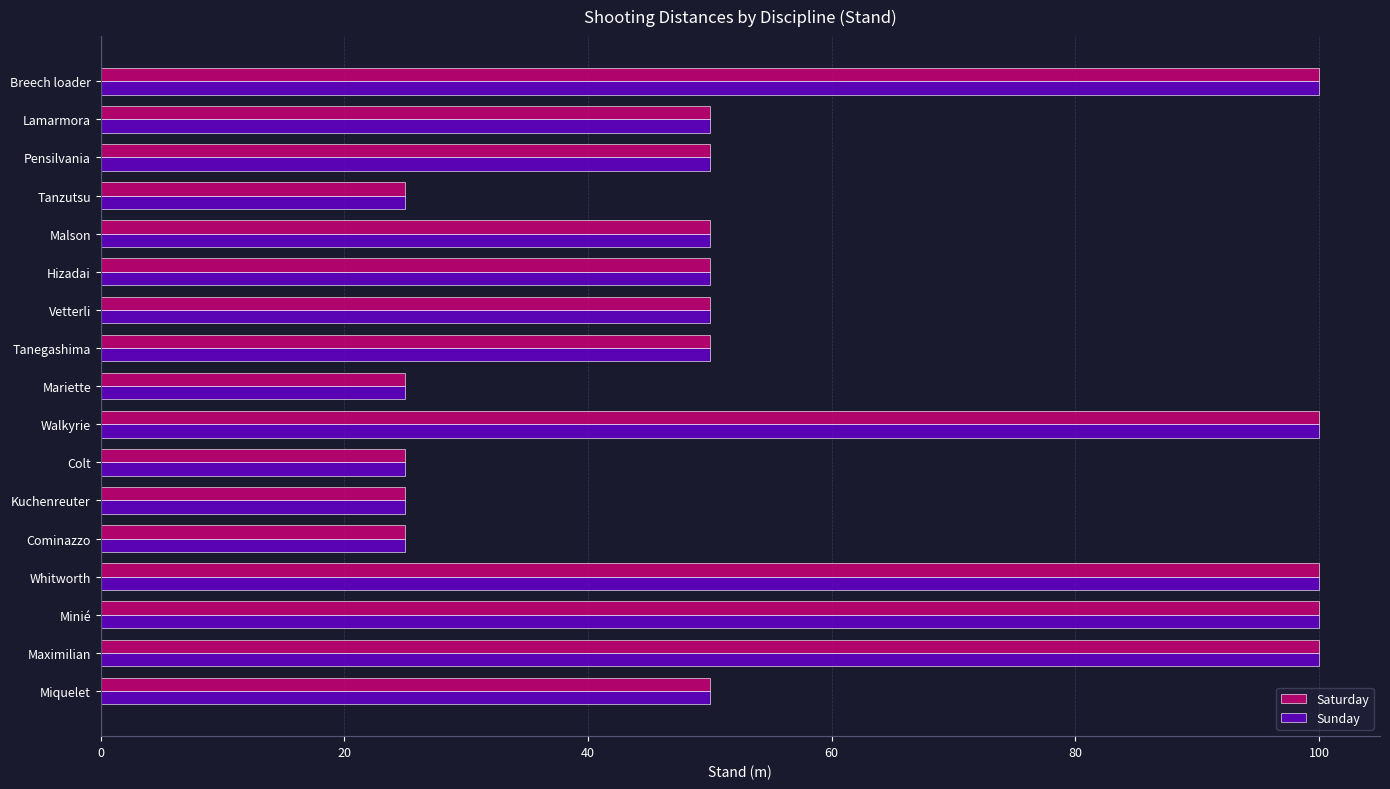

What is the total value across all series at Whitworth?

200